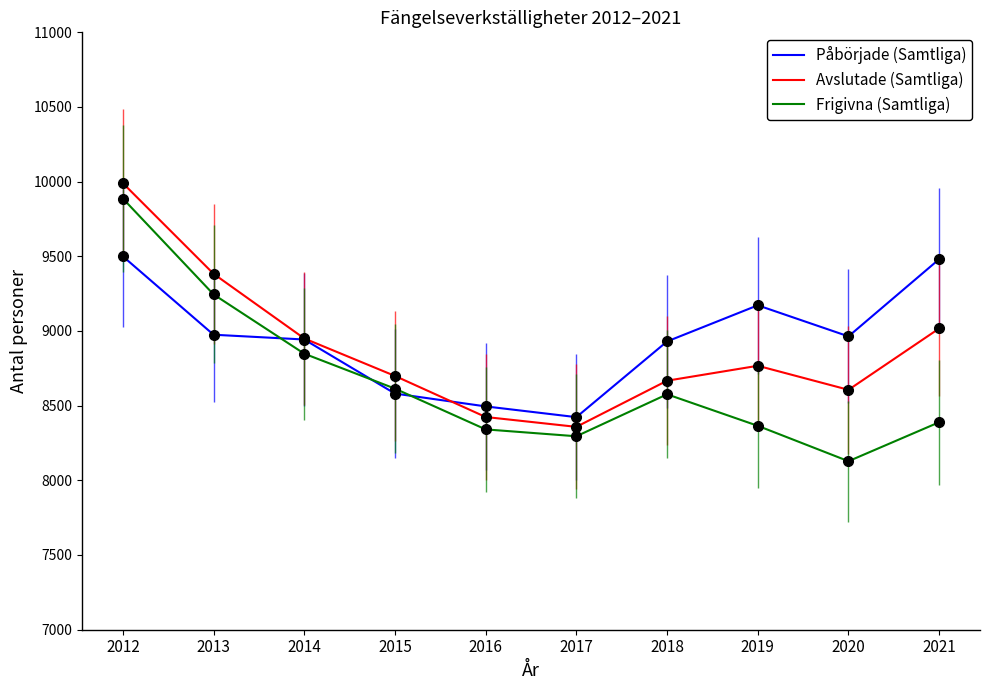

Does the chart have visible grid lines?

No